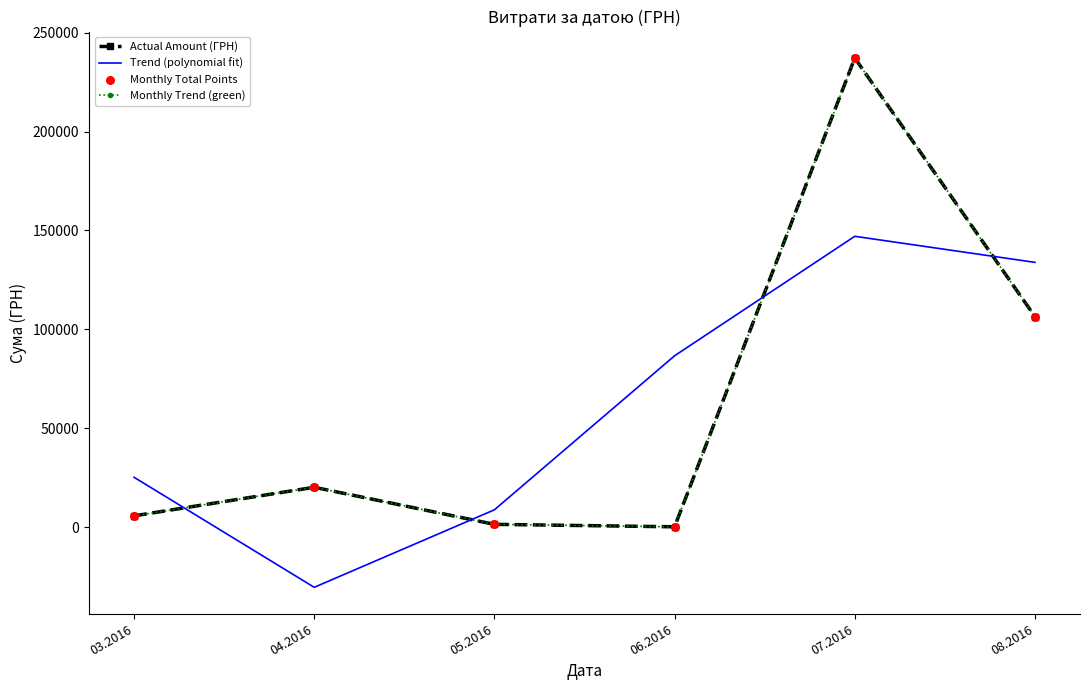

What are all the series names shown in the legend?

Actual Amount (ГРН), Trend (polynomial fit), Monthly Trend (green), Monthly Total Points